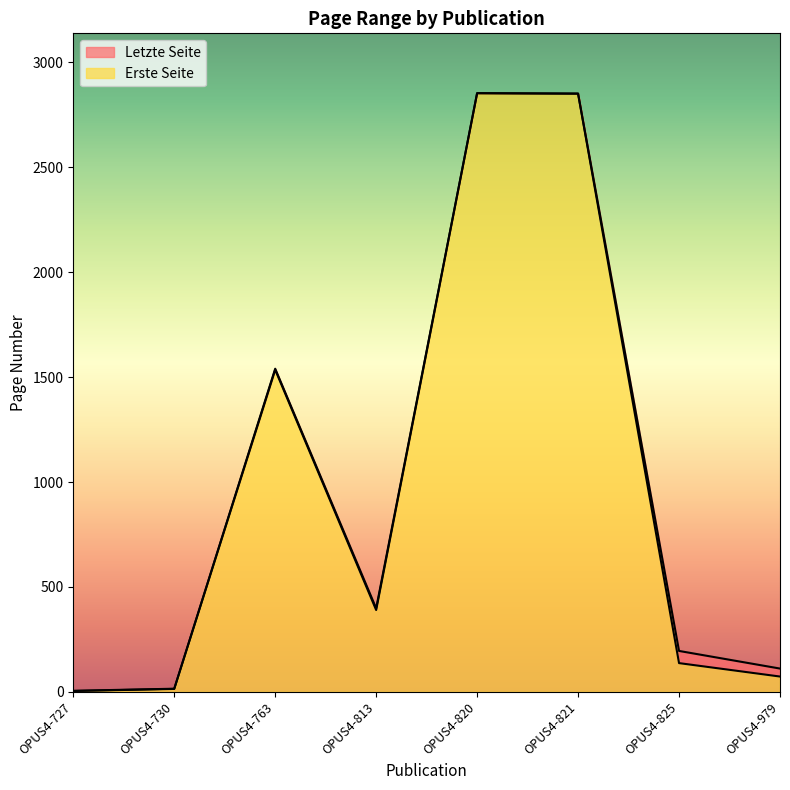

The Letzte Seite series shows 195 at OPUS4-825. True or false?

True